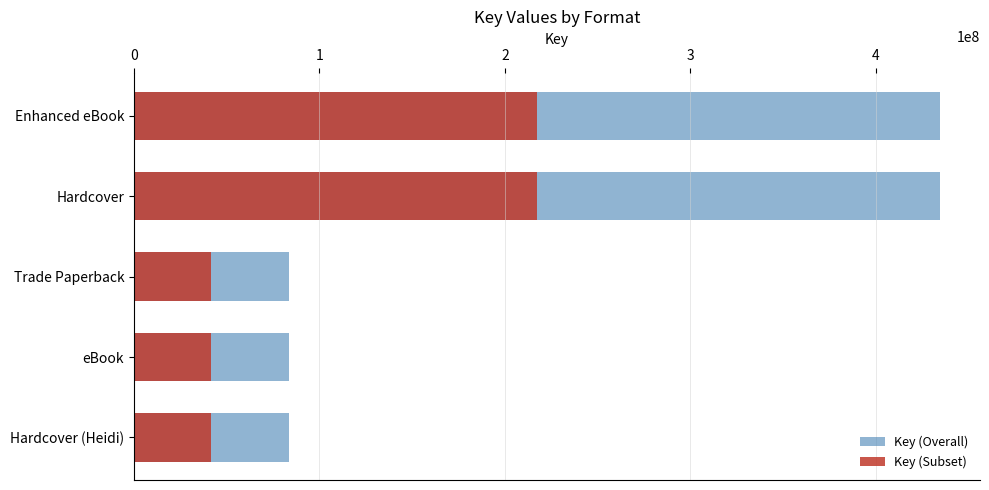

What is the difference between the maximum and minimum values in the Key (Overall) series?

351042912